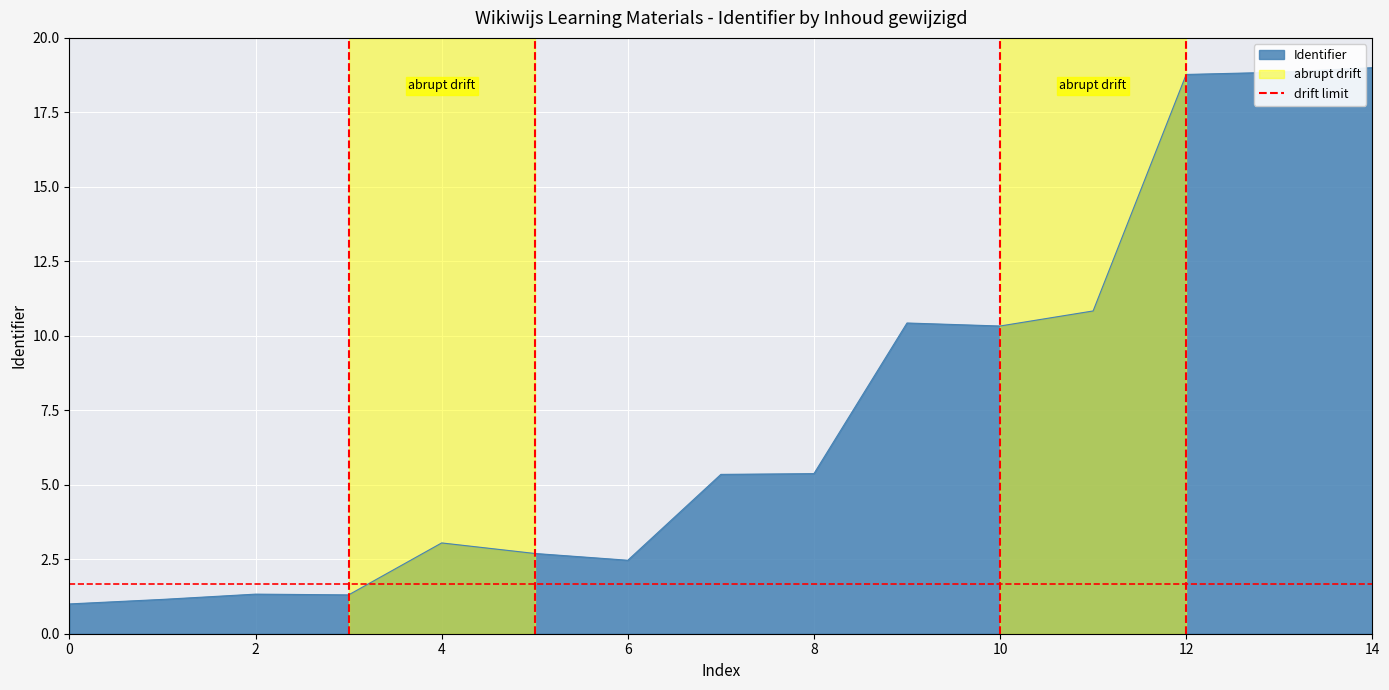

The value of Identifier at 10 is 15.9. True or false?

False